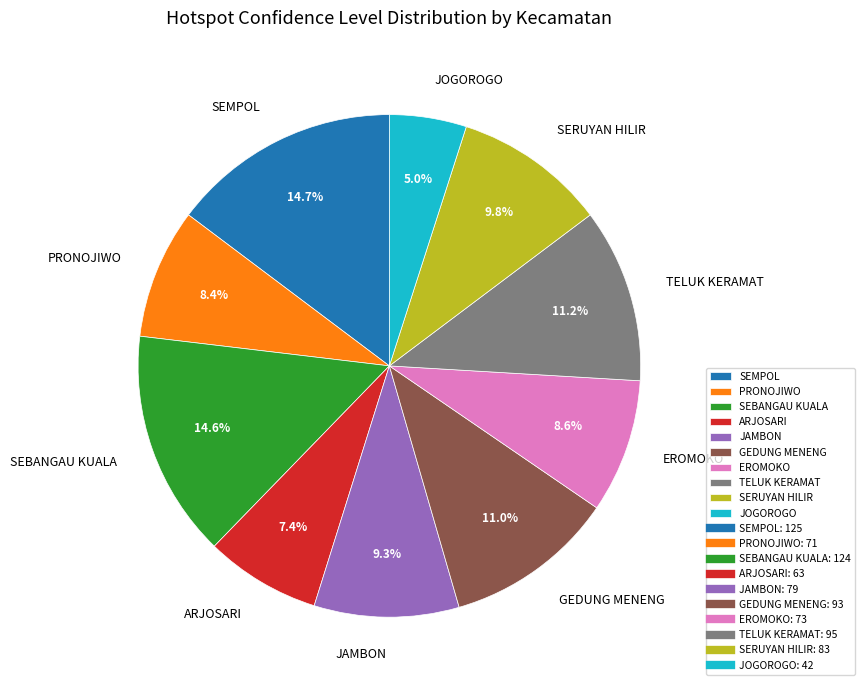

Combined, what portion of the pie is SERUYAN HILIR and SEBANGAU KUALA?

24.4%